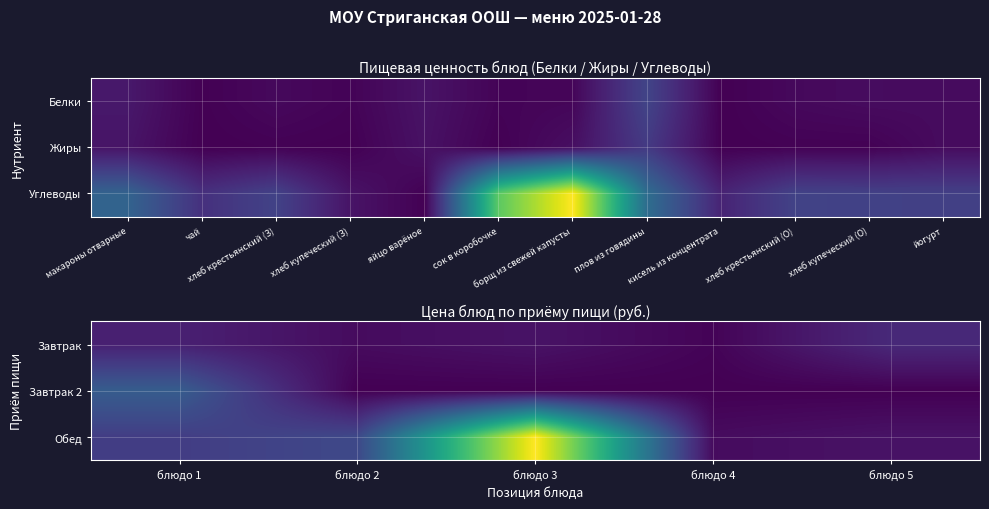

What is the spread (max minus min) of values at блюдо 2?

18.8